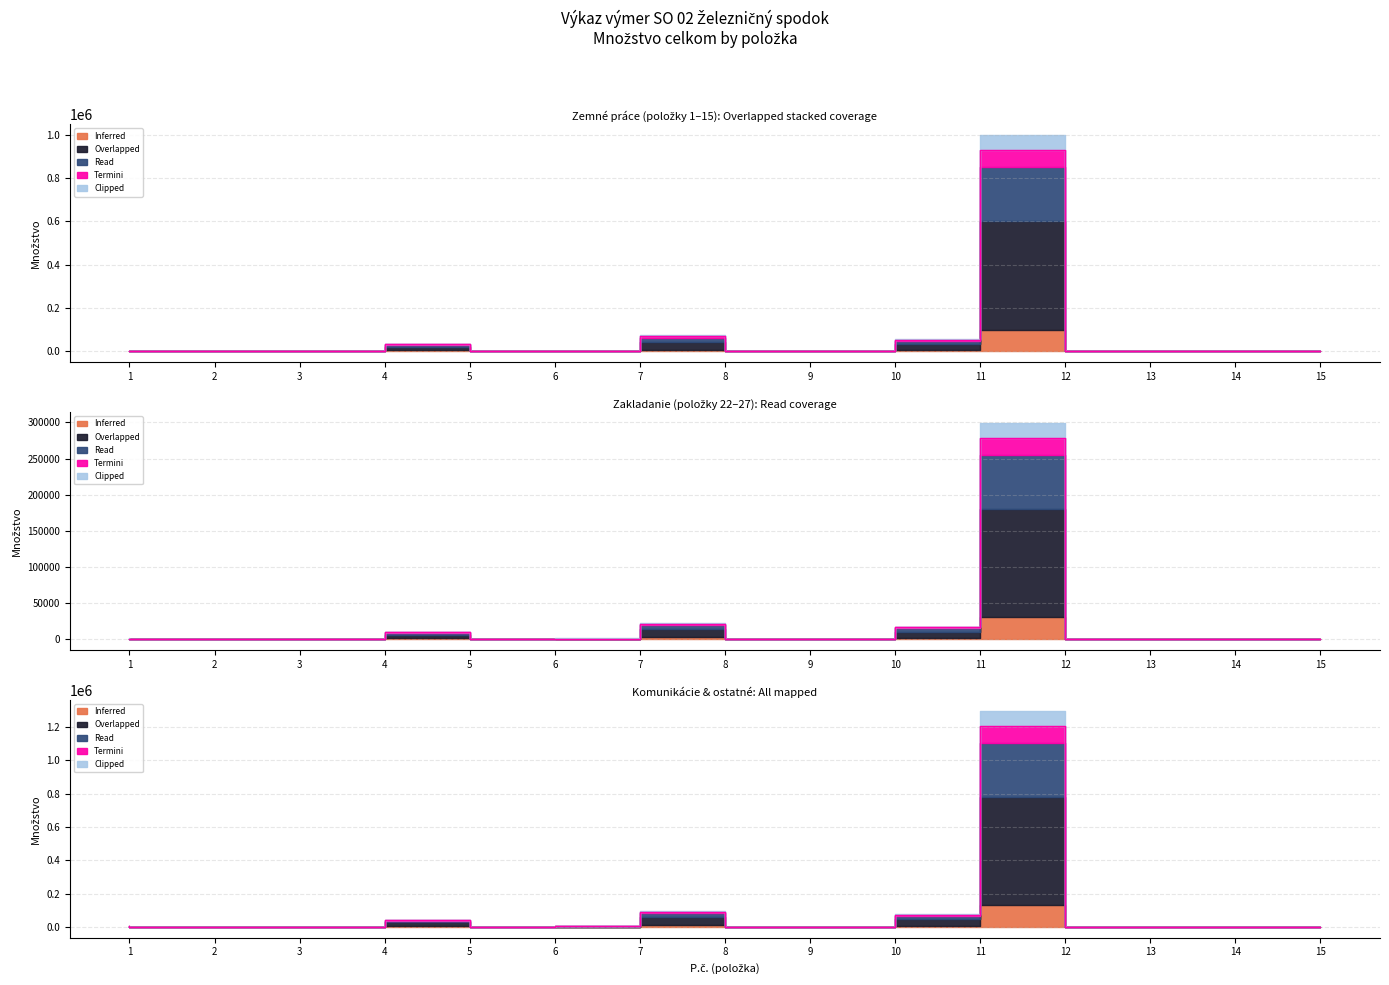

What is the spread (max minus min) of values at 8?

69052.5